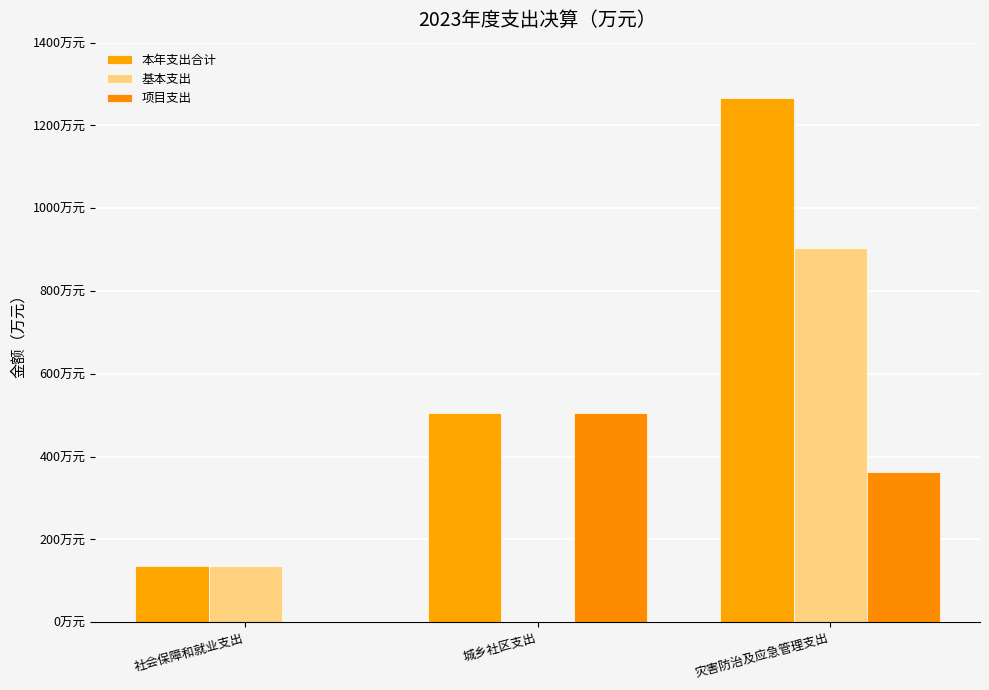

Are the bars grouped side by side (vs. stacked)?

Yes